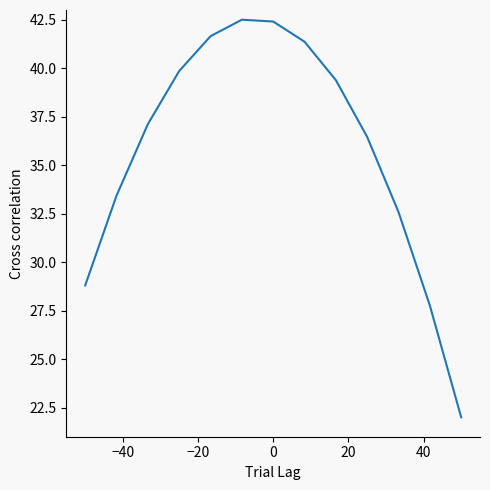

What is the difference between the maximum and minimum values?

20.5